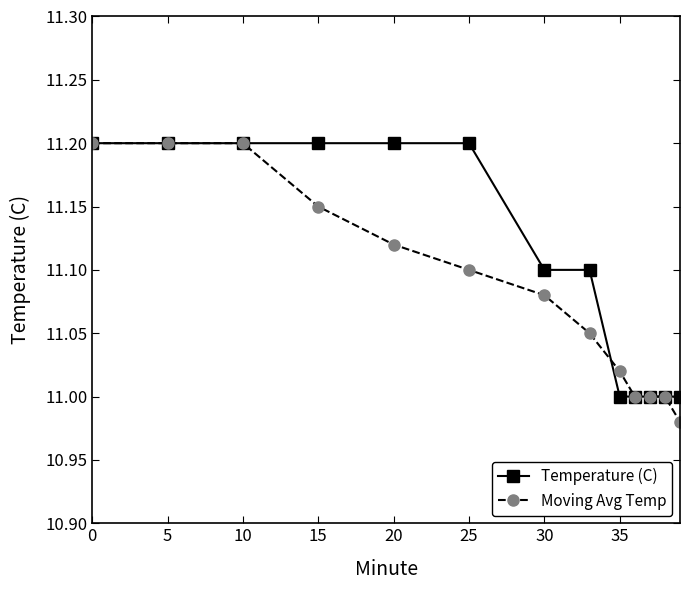

True or false: Moving Avg Temp has more than 2 points higher than both neighbors.

False